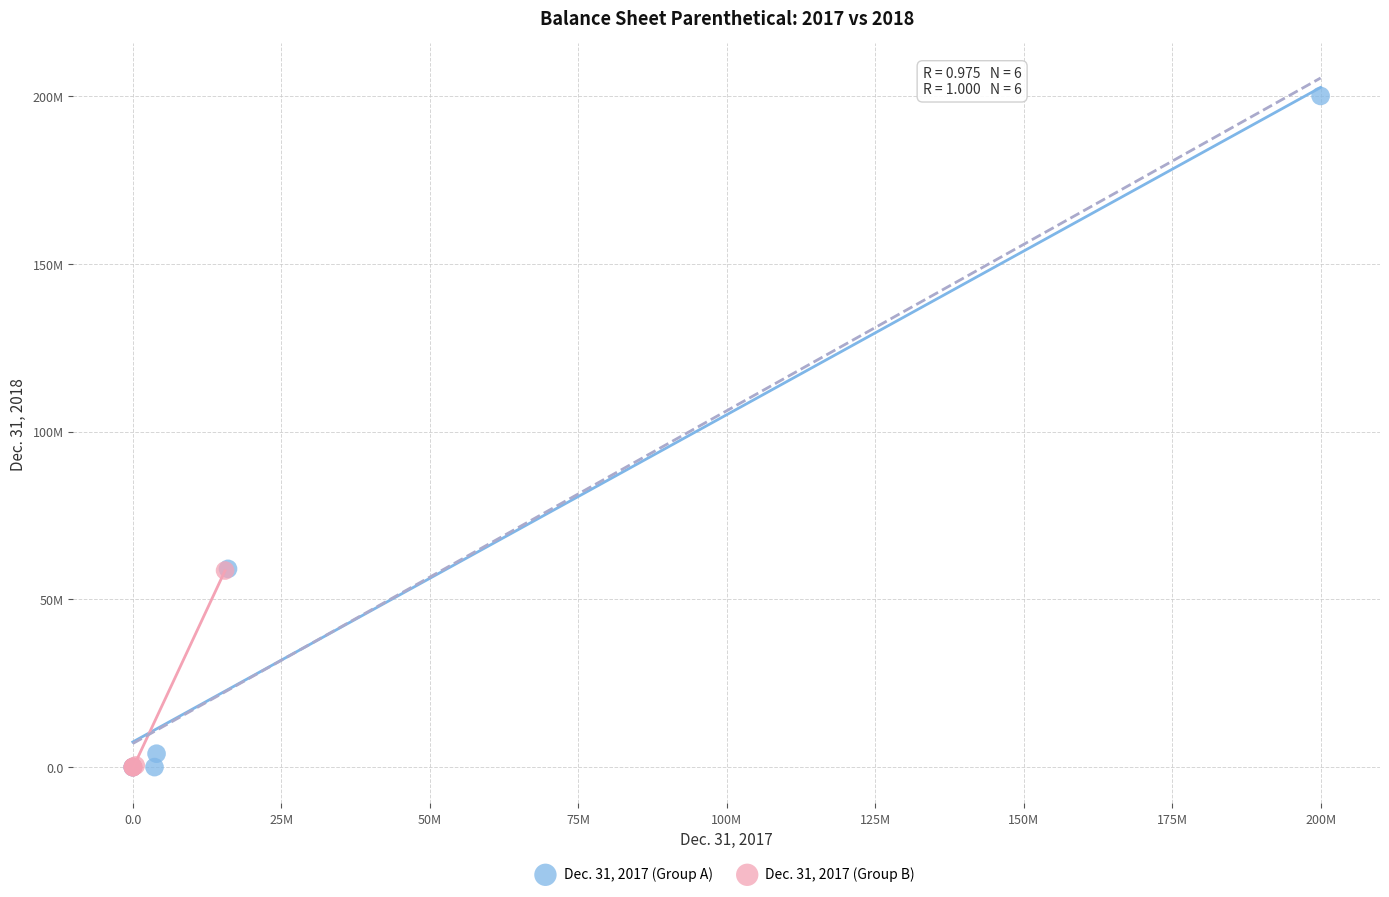

What are all the series names shown in the legend?

Dec. 31, 2017 (Group A), Dec. 31, 2017 (Group B)